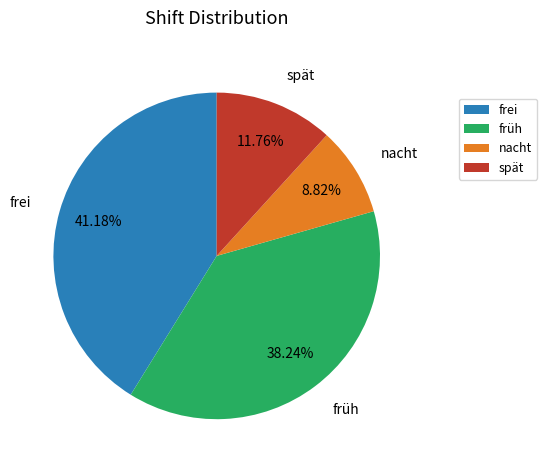

Rank the categories by value from highest to lowest.

frei, früh, spät, nacht